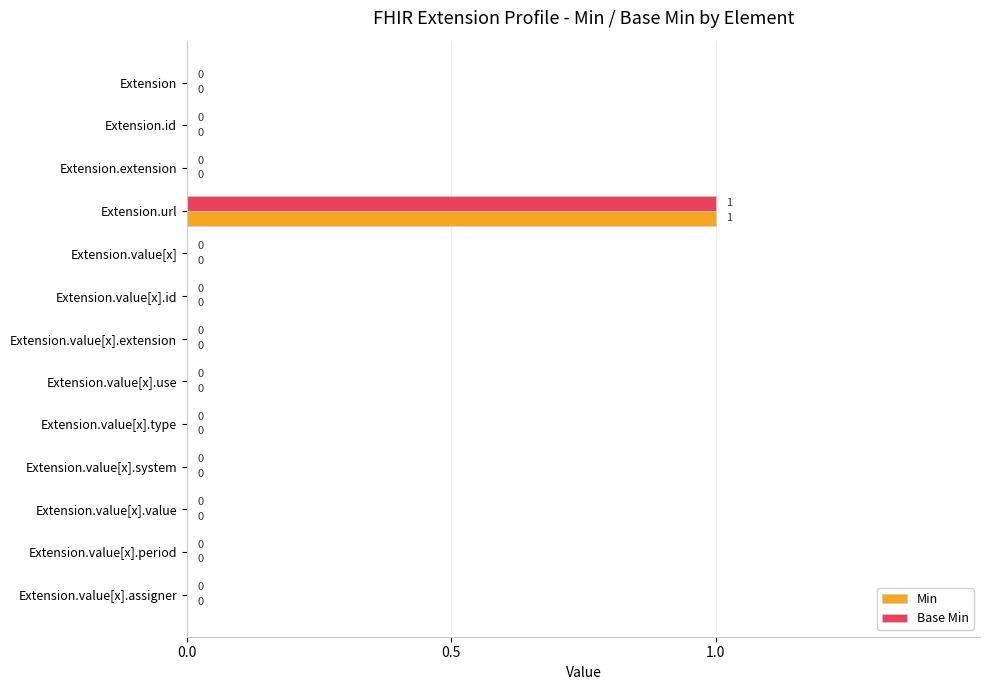

What are all the series names shown in the legend?

Min, Base Min